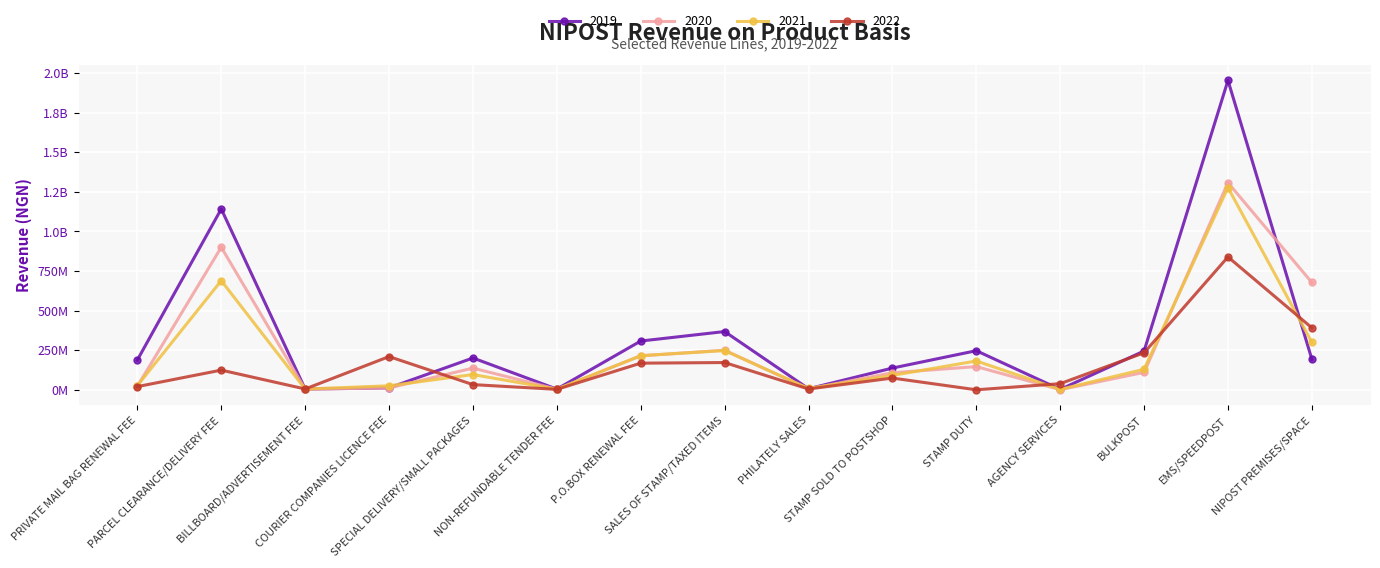

List the labels in order of 2021 value, smallest first.

AGENCY SERVICES, NON-REFUNDABLE TENDER FEE, BILLBOARD/ADVERTISEMENT FEE, PHILATELY SALES, COURIER COMPANIES LICENCE FEE, PRIVATE MAIL BAG RENEWAL FEE, STAMP SOLD TO POSTSHOP, SPECIAL DELIVERY/SMALL PACKAGES, BULKPOST, STAMP DUTY, P.O.BOX RENEWAL FEE, SALES OF STAMP/TAXED ITEMS, NIPOST PREMISES/SPACE, PARCEL CLEARANCE/DELIVERY FEE, EMS/SPEEDPOST